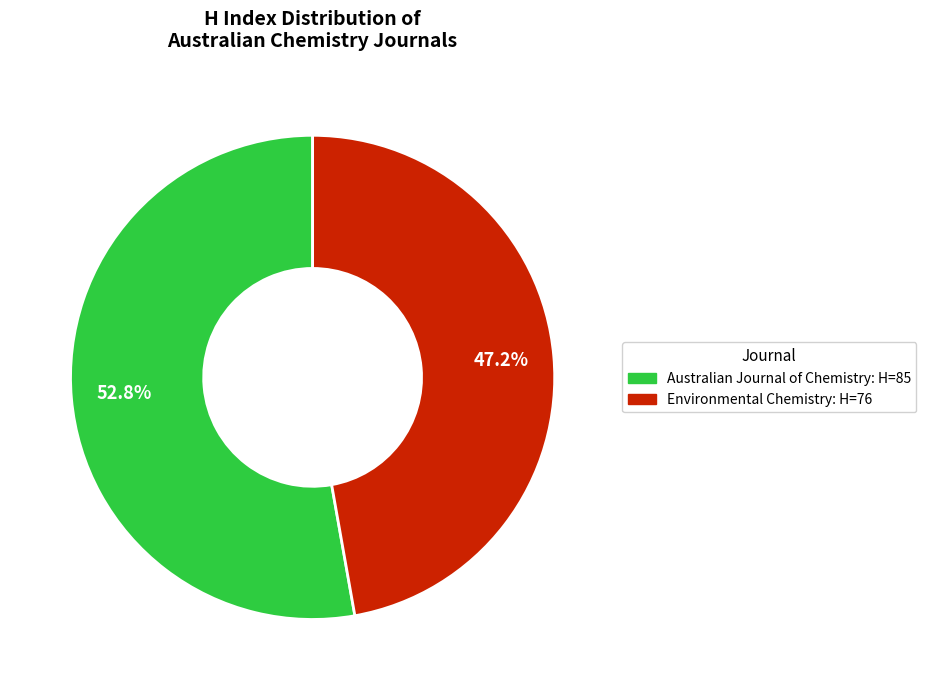

Which slice is the largest?

Australian Journal of Chemistry